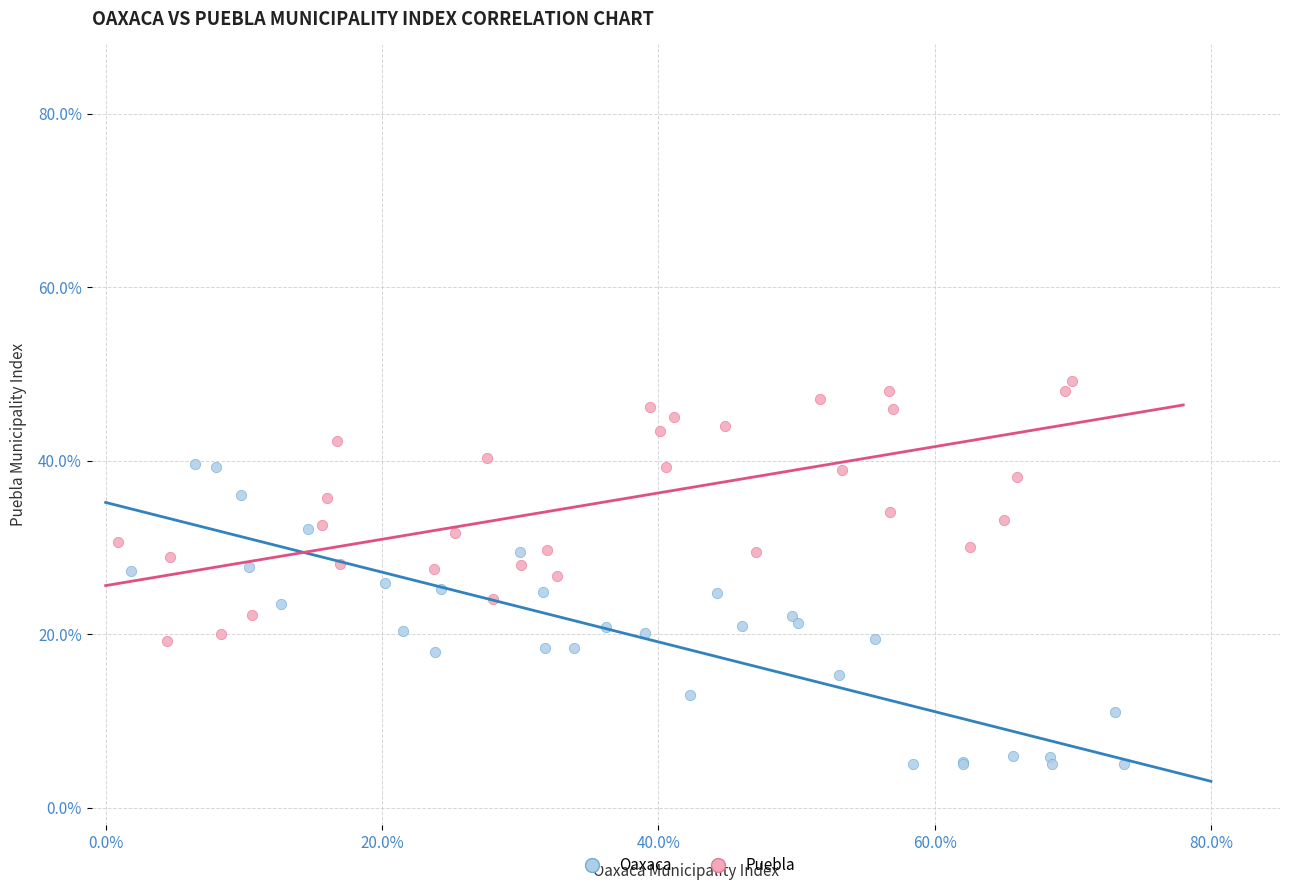

Which series has the widest spread of Y values?

Oaxaca